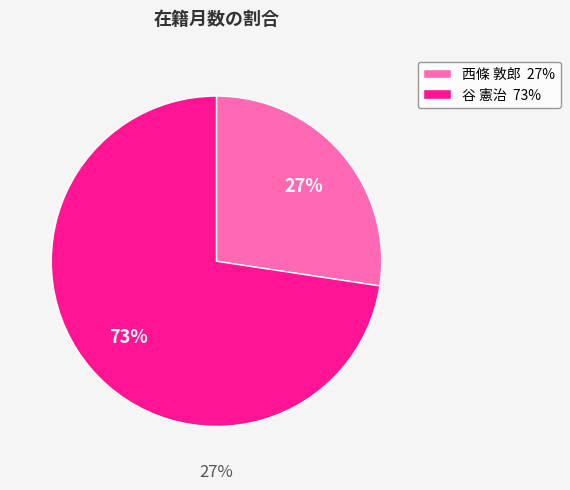

To the nearest percent, what portion does 西條 敦郎 (174845) represent?

27%